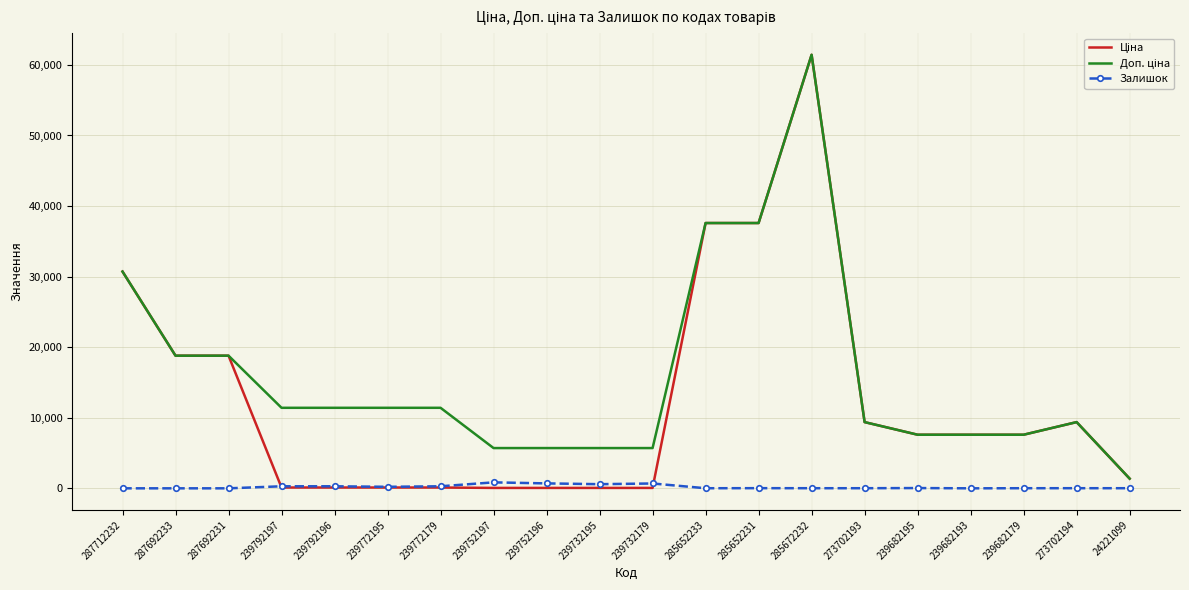

The value of Залишок at 287692231 is 0.0. True or false?

True